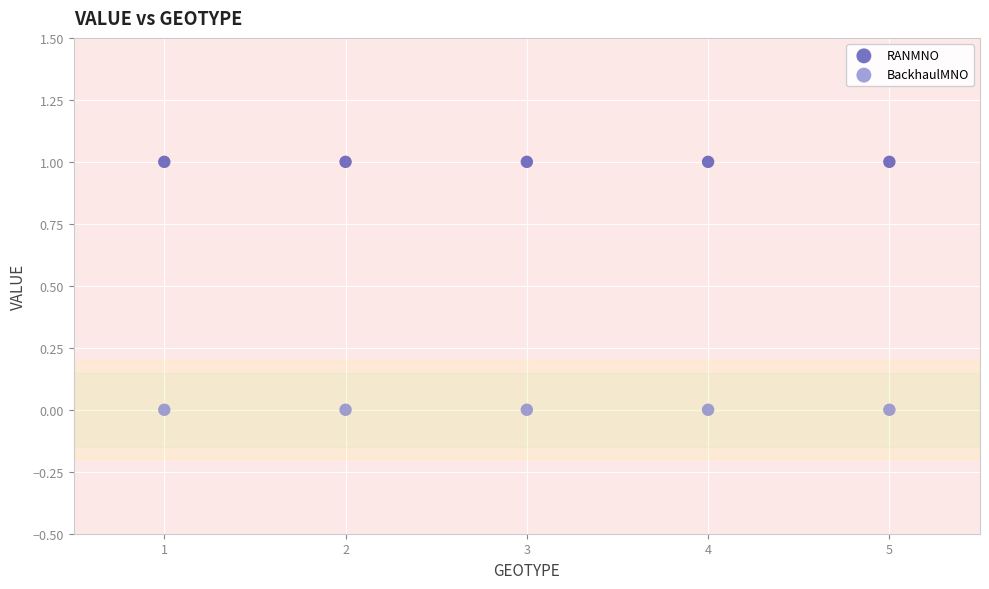

What are all the series names shown in the legend?

RANMNO, BackhaulMNO